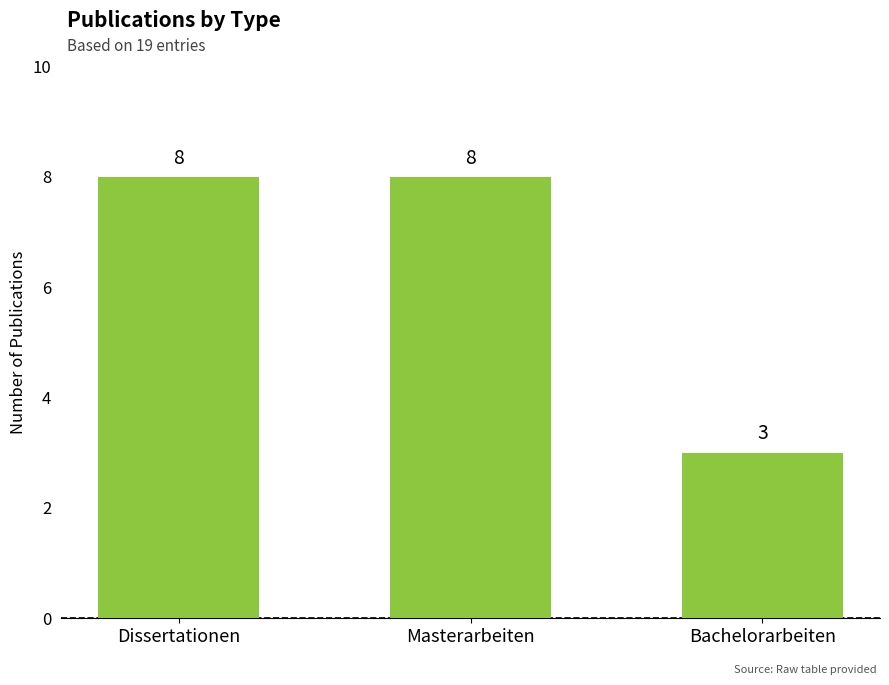

What is the label of the 3rd bar from the right?

Dissertationen